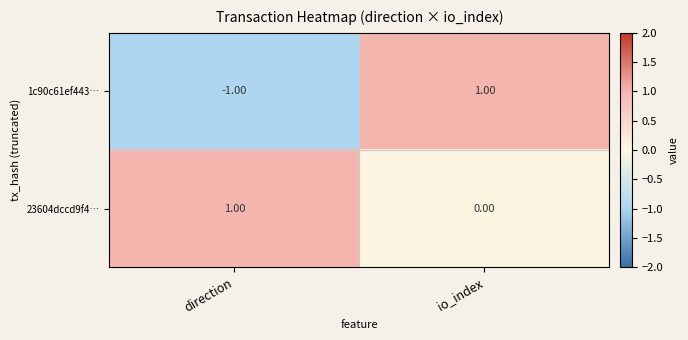

At which category is the sum across all series the highest?

io_index